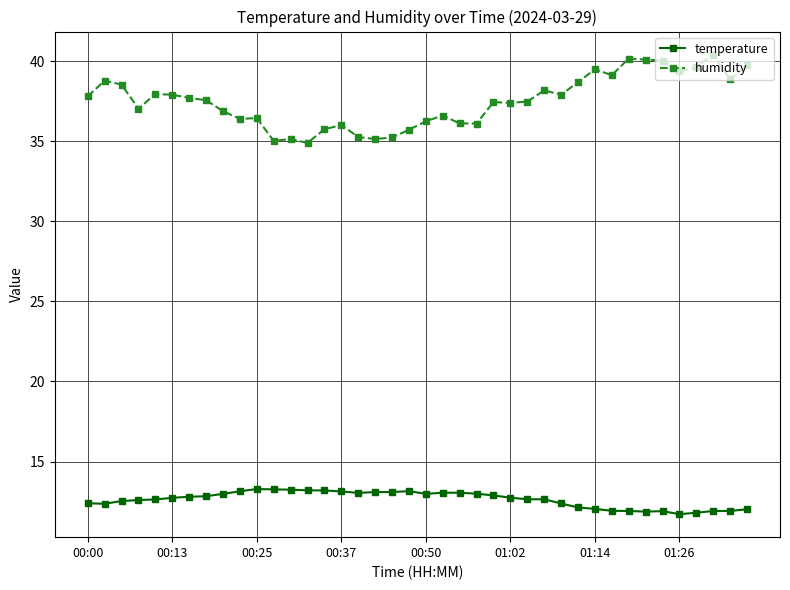

What is the value of the humidity point at the 16th from the left?

36.0